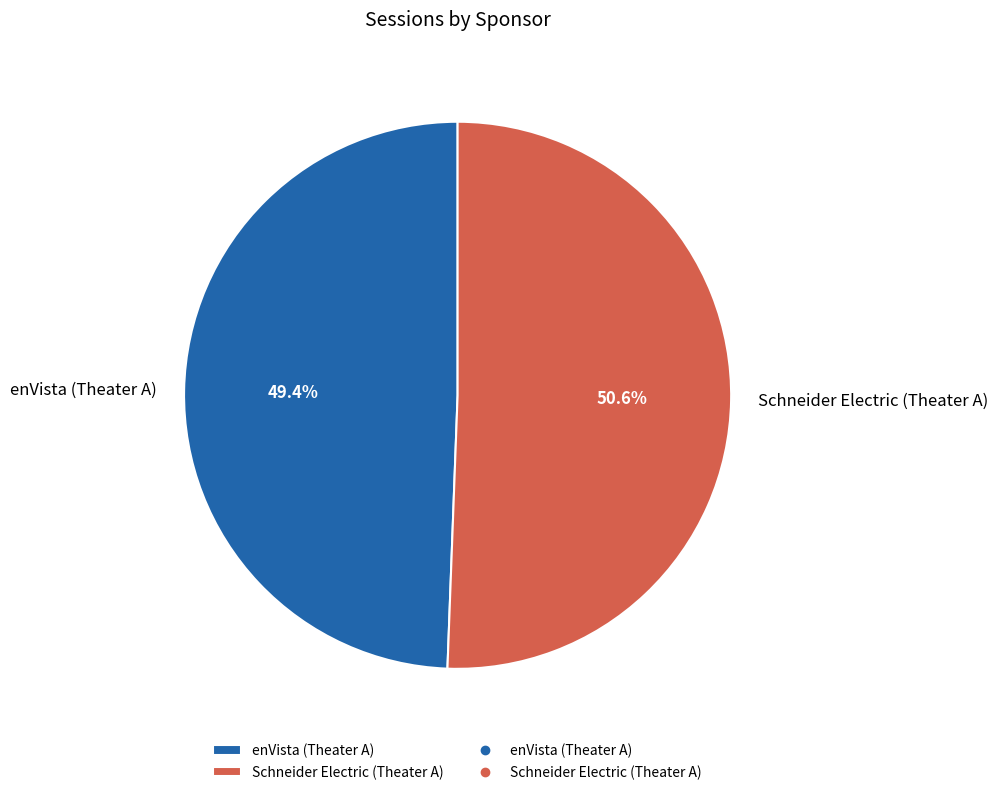

Which category accounts for the majority?

Schneider Electric (Theater A)